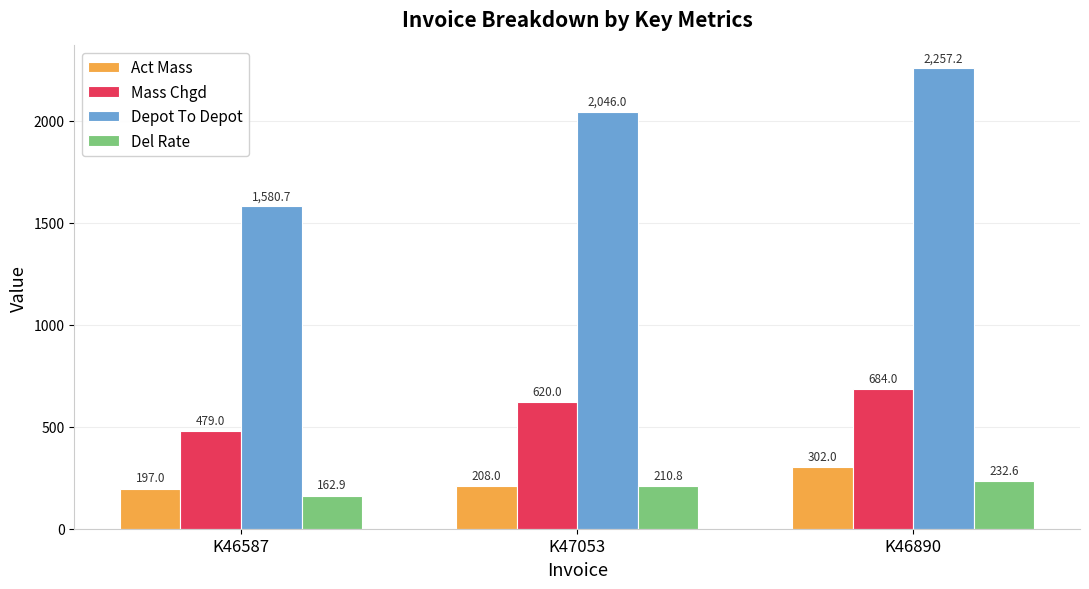

How many values in the Act Mass series are below 208?

1